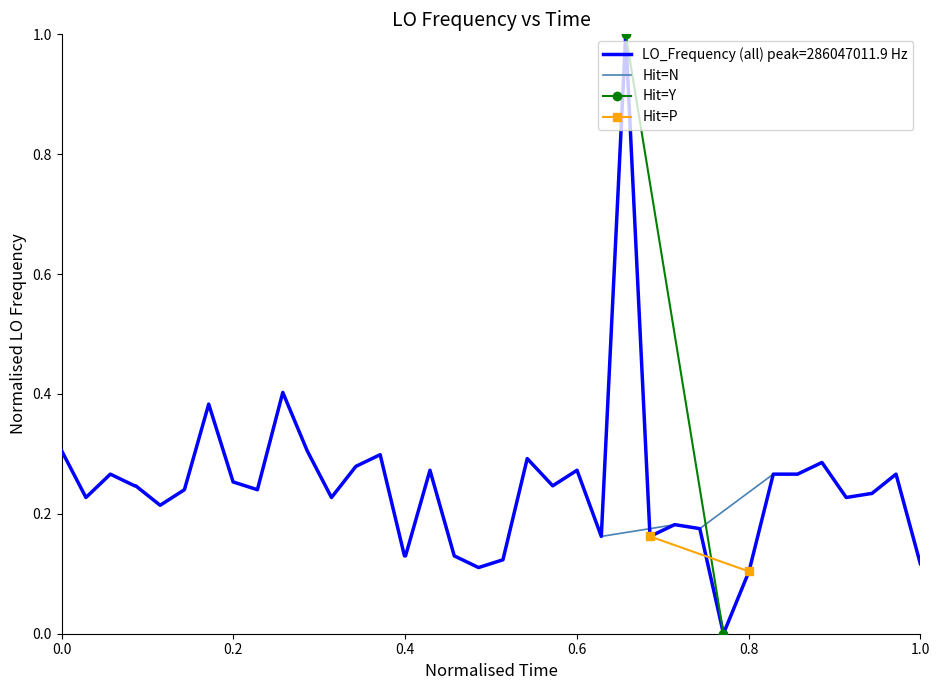

Is it true that LO_Frequency (all) peak=286047011.9 Hz equals 0.4 at 0.0?

False